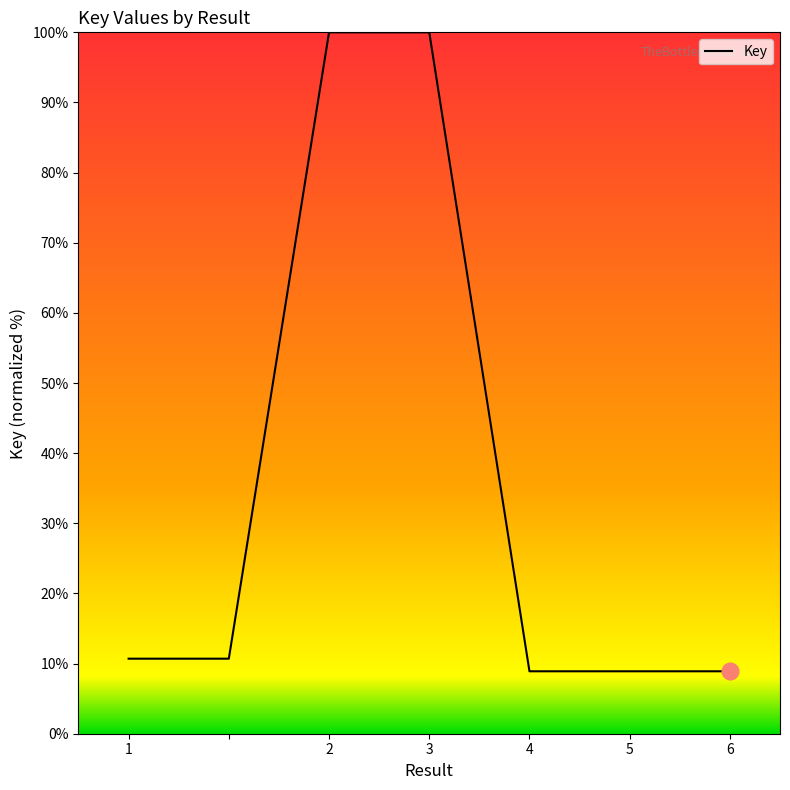

True or false: there are more than 0 points higher than both neighbors.

True